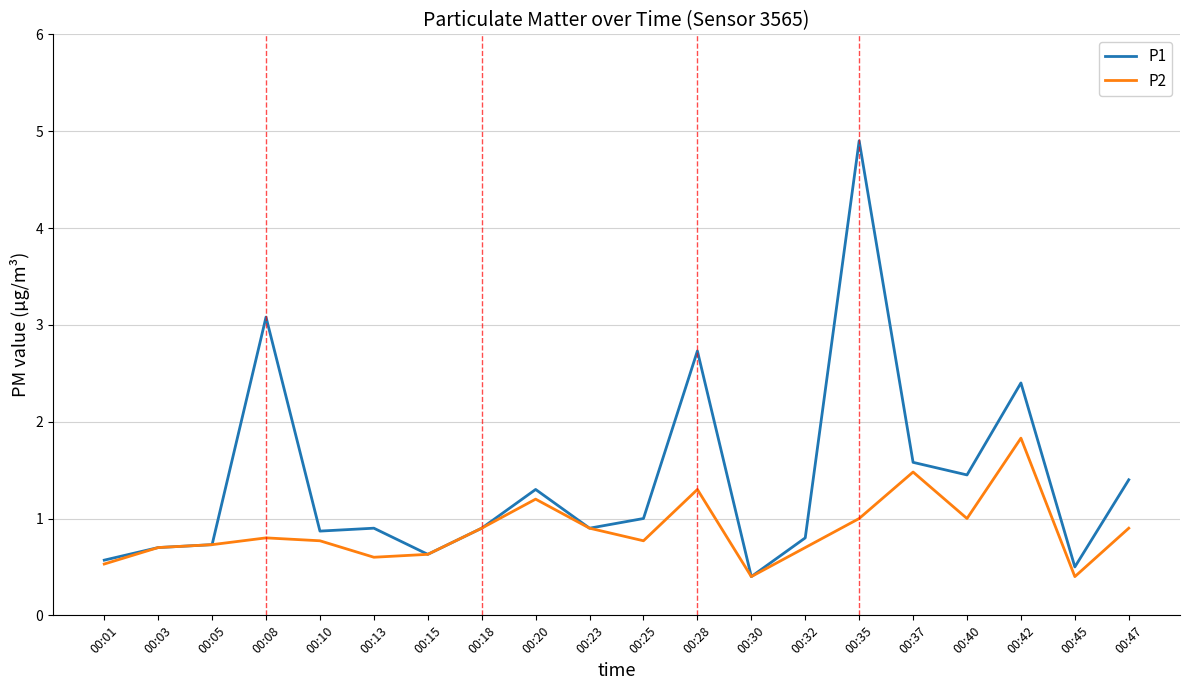

In P1, how many points are higher than both neighbors (excluding endpoints)?

6